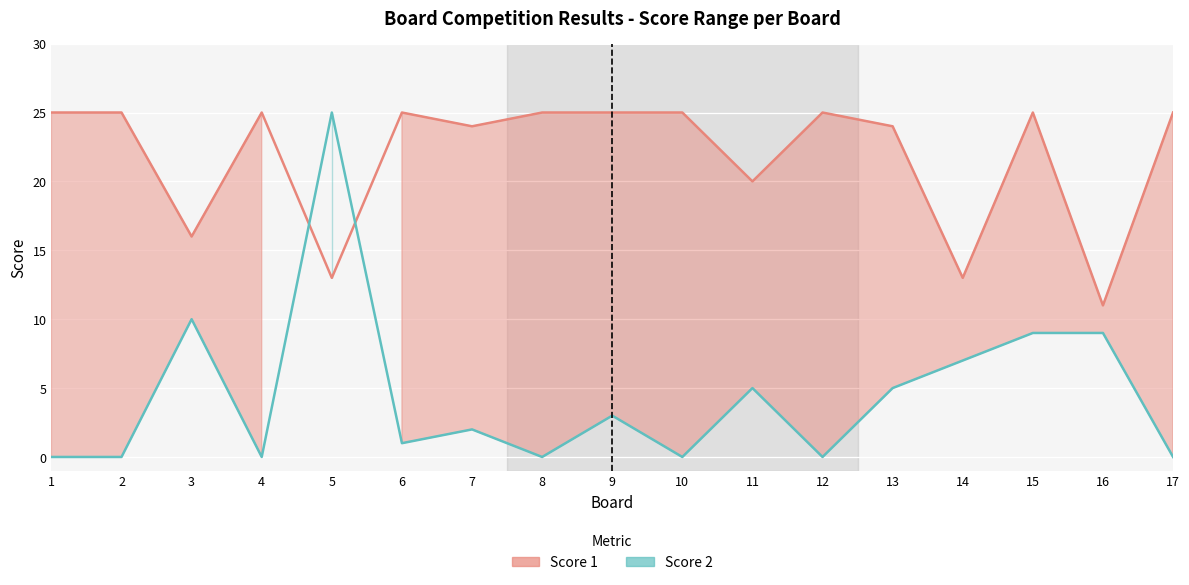

Does the chart display data point markers on the line(s)?

No